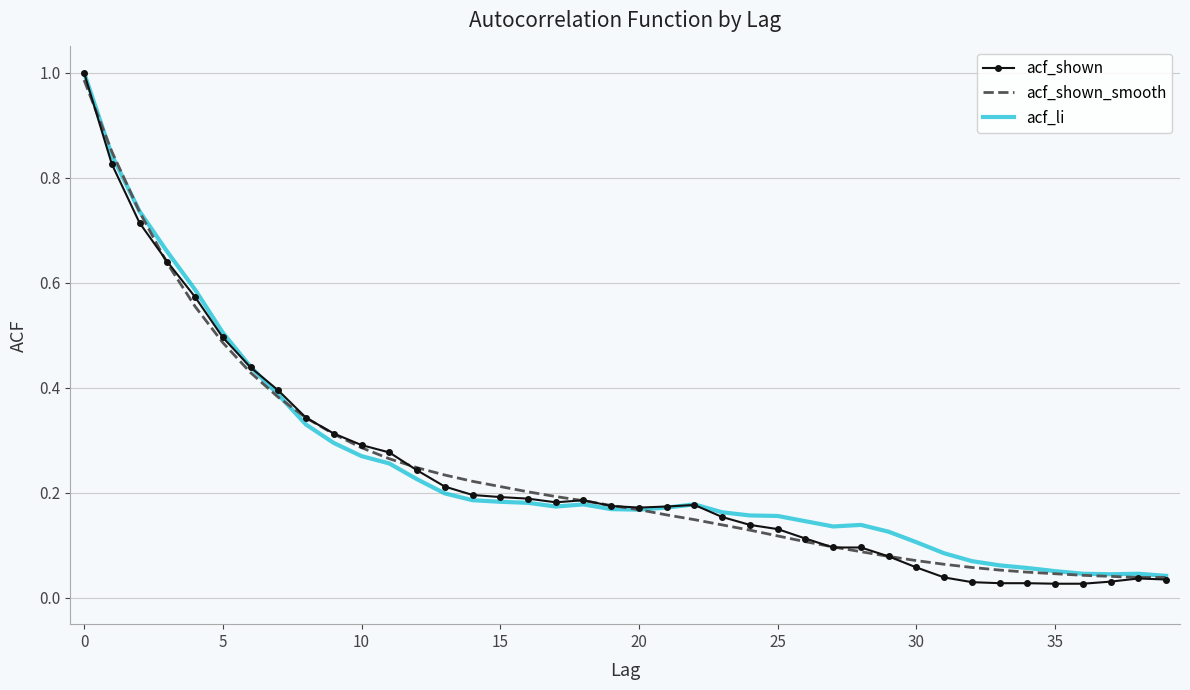

Which series has the widest spread of values?

acf_shown